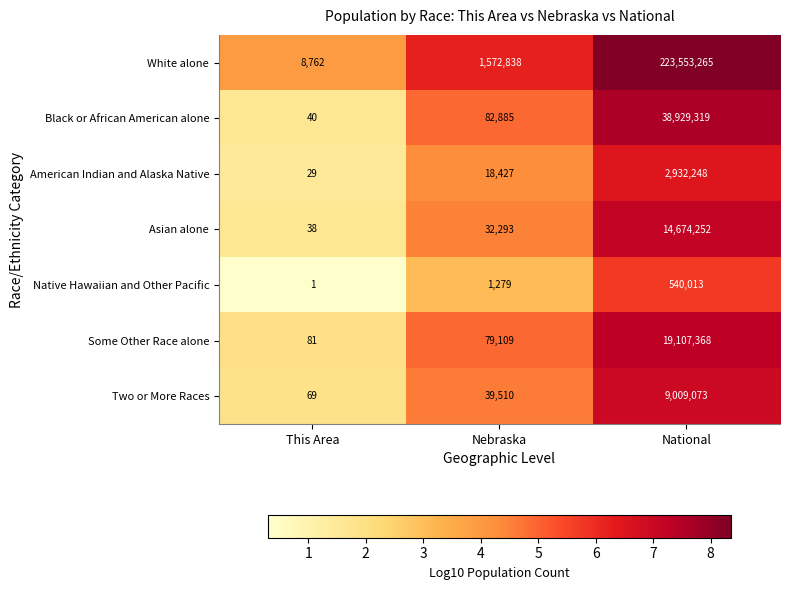

What is the average value of the Two or More Races series?

3016217